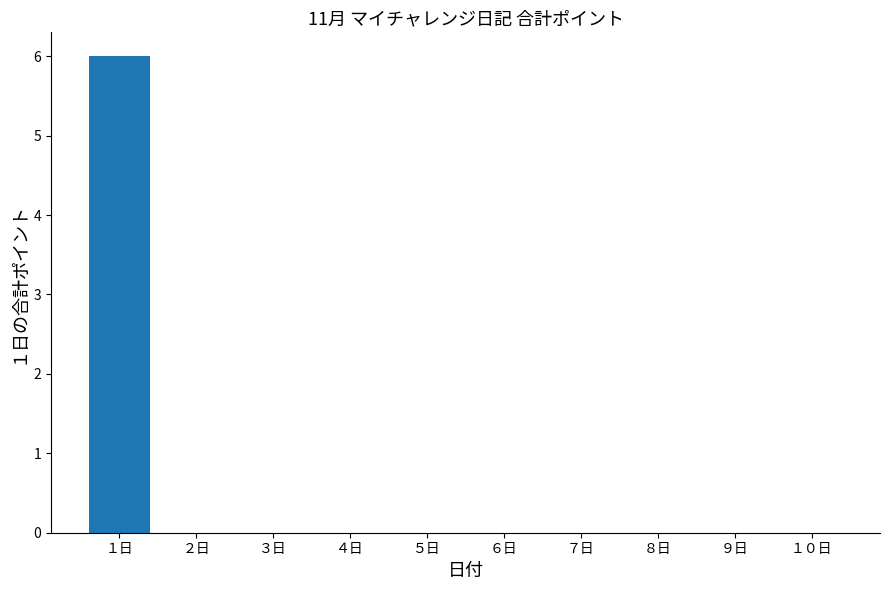

Reading right to left, extract all data points from this chart.

0	0	0	0	0	0	0	0	0	6